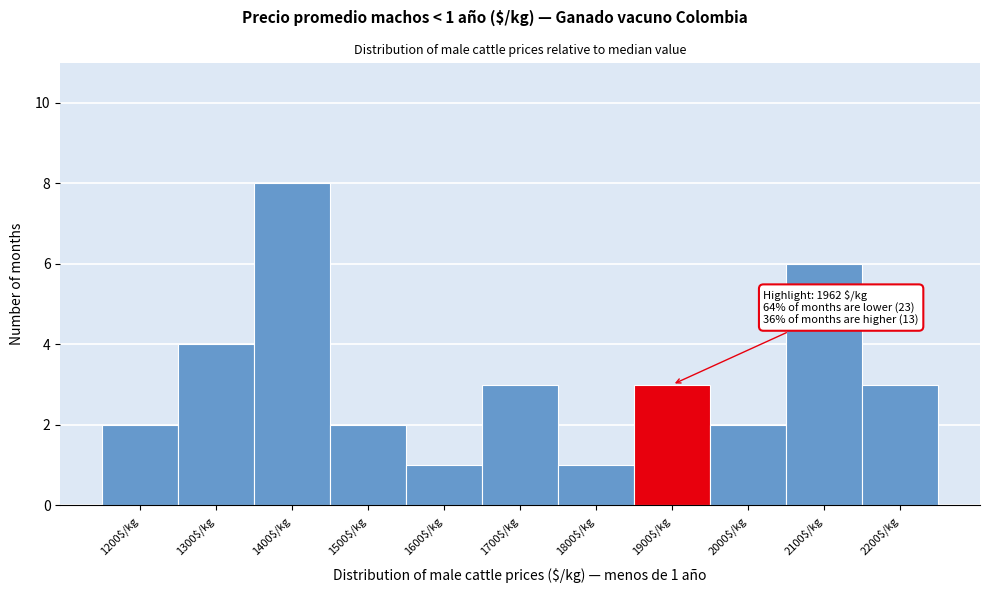

Reading left to right, transcribe all the data shown in this chart.

2	4	8	2	1	3	1	3	2	6	3